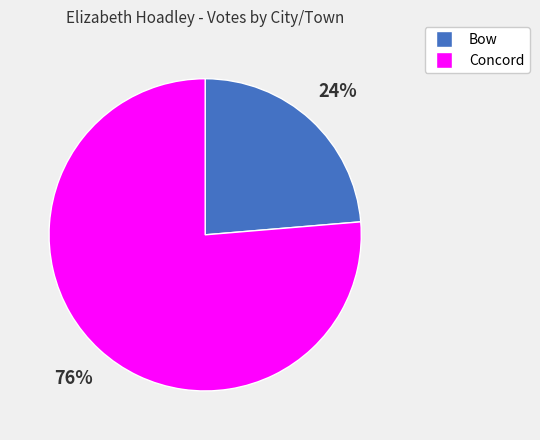

Combined, do Concord and Bow account for over 50%?

Yes